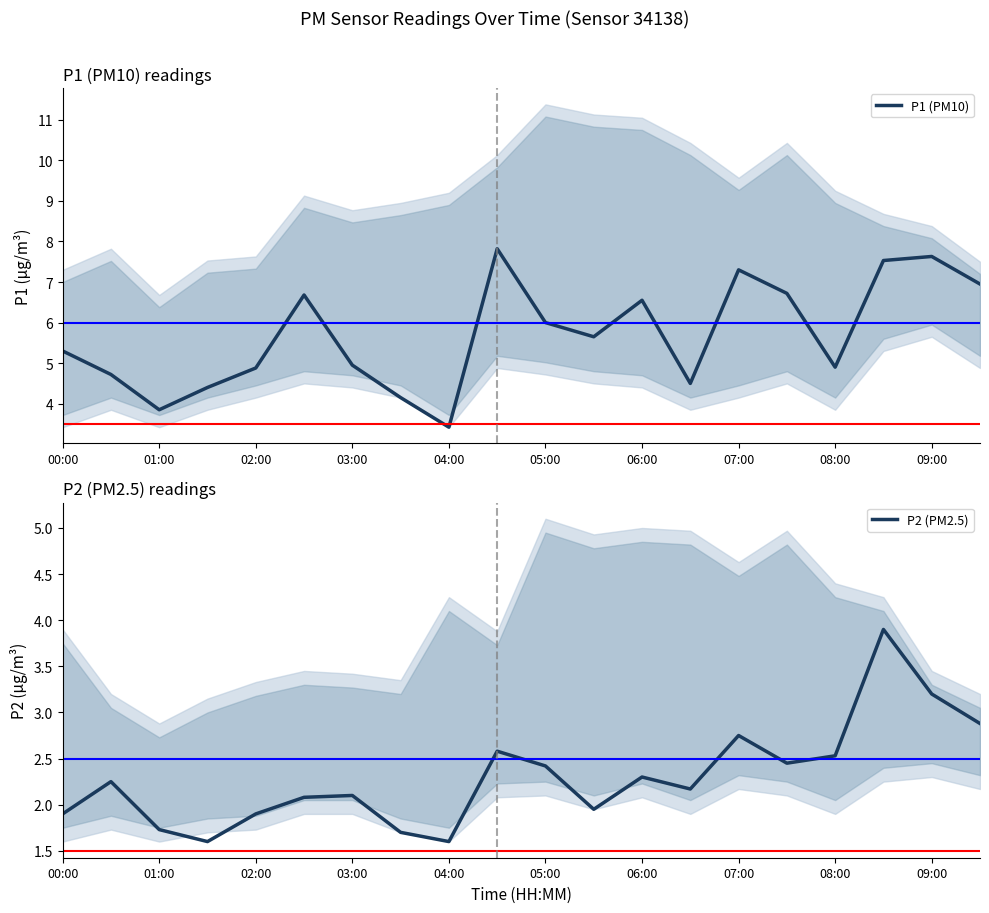

How many data points in P1 (PM10) are less than 5?

9